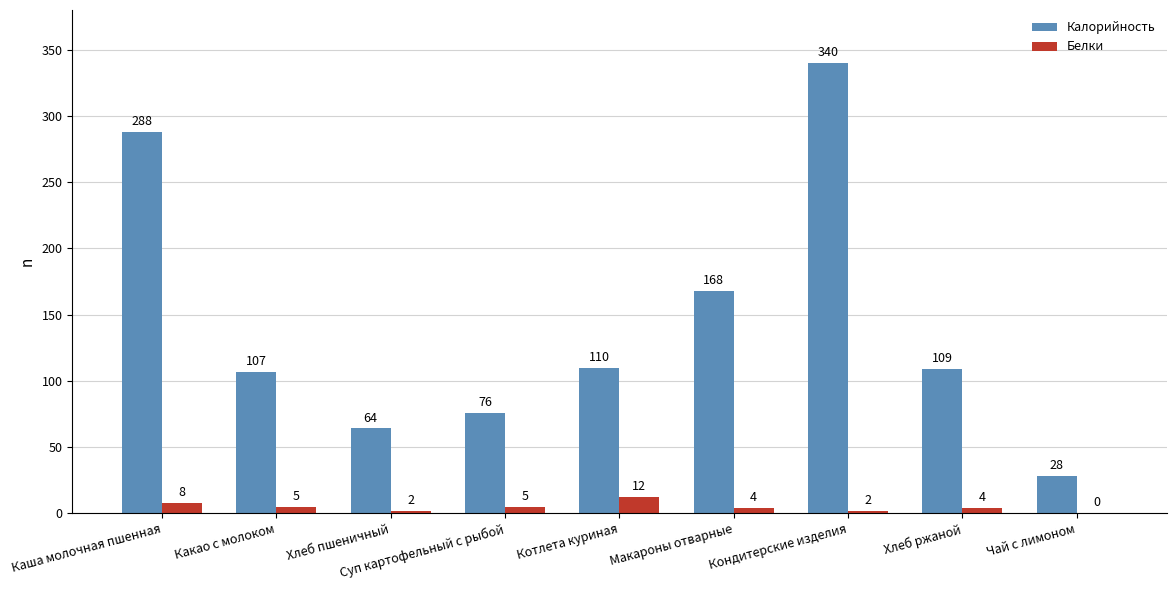

At which label does Белки reach its peak?

Котлета куриная